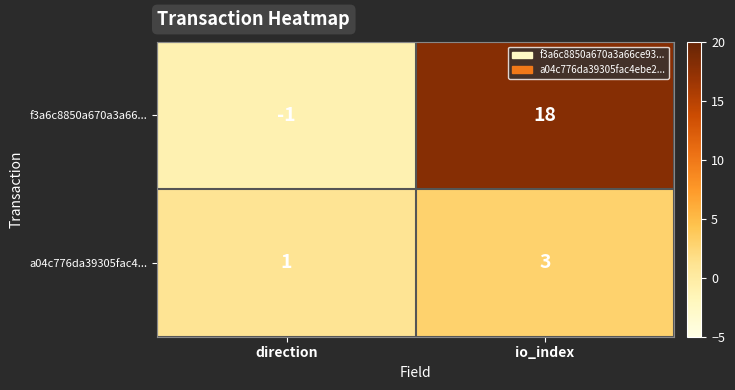

Where is f3a6c8850a670a3a66... nearest to the value 8?

direction